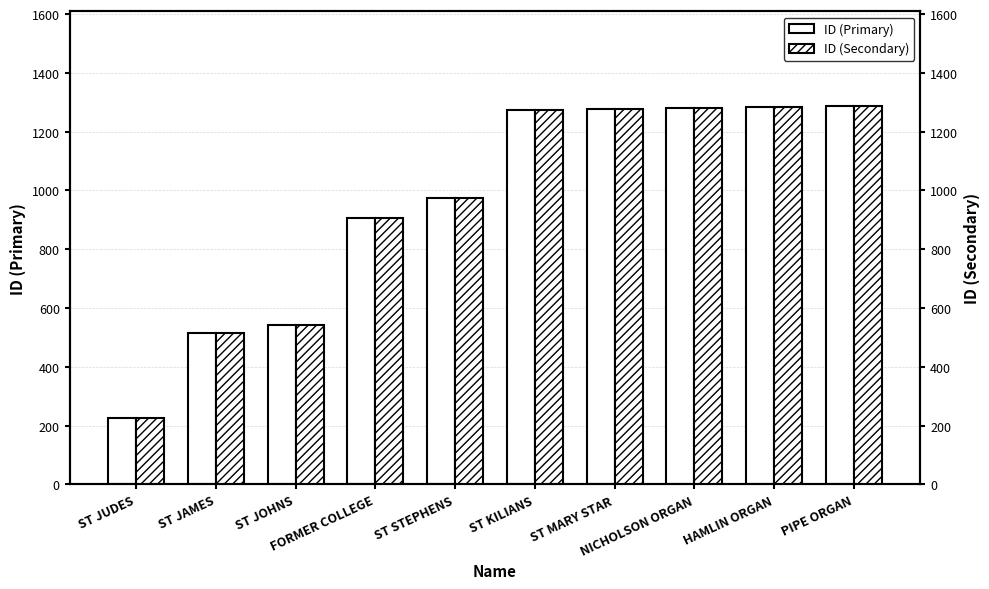

What is the maximum value for ID (Primary)?

1287